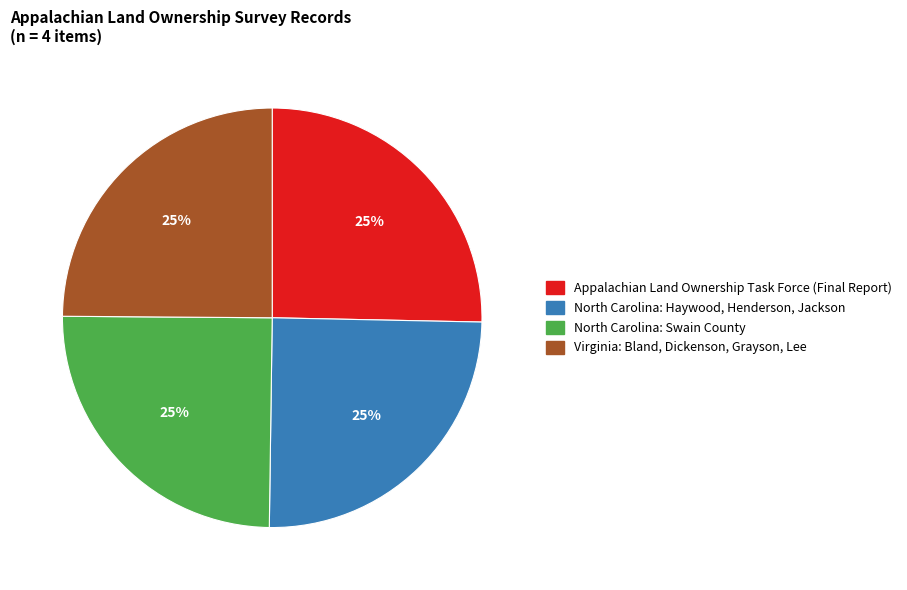

To the nearest percent, what is the combined percentage of Virginia: Bland, Dickenson, Grayson, Lee and North Carolina: Swain County?

50%